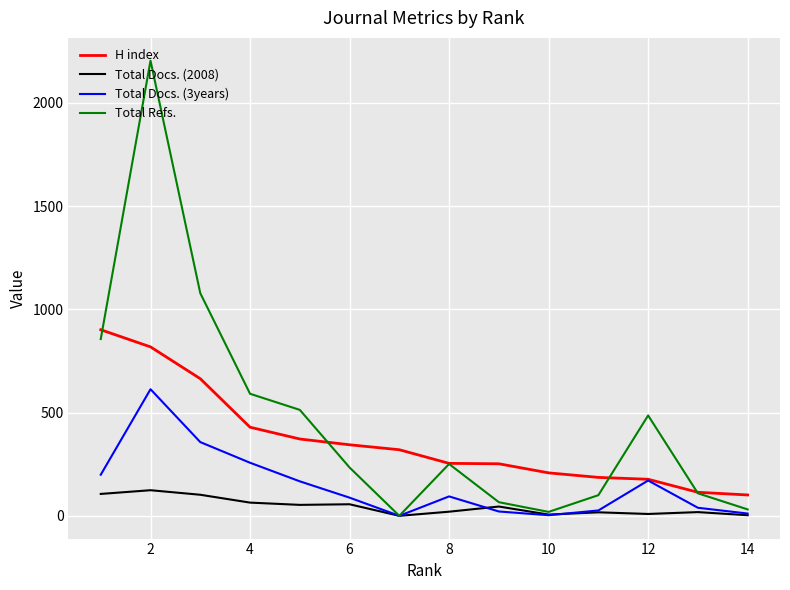

List the series in order of their peak value, highest first.

Total Refs., H index, Total Docs. (3years), Total Docs. (2008)